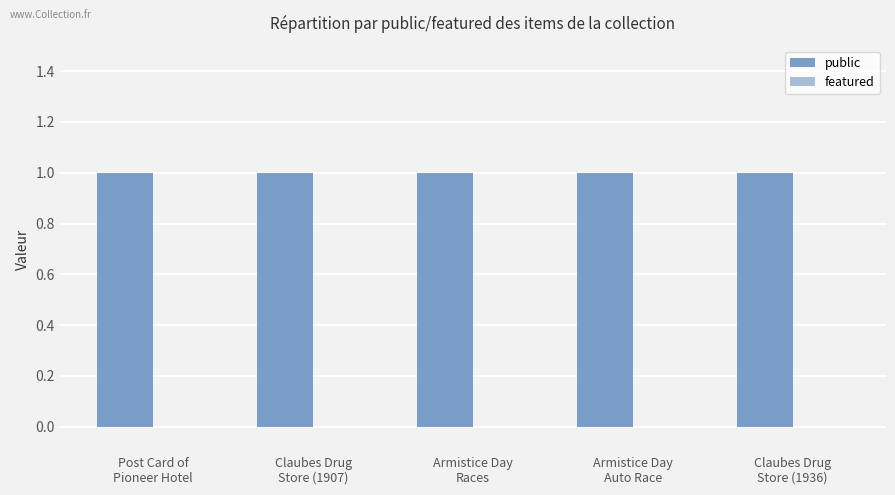

How many data points does each series have?

5